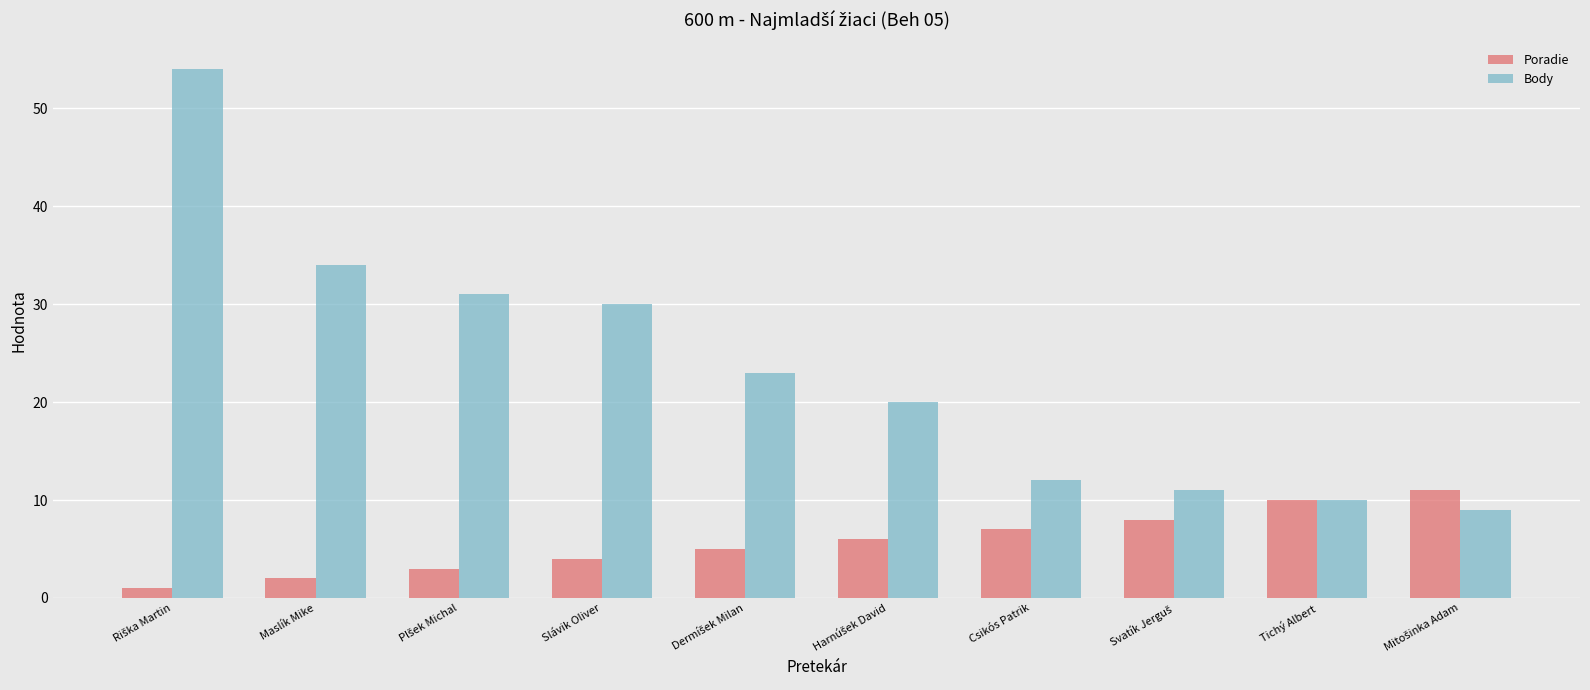

Which series has the largest range (max minus min)?

Body